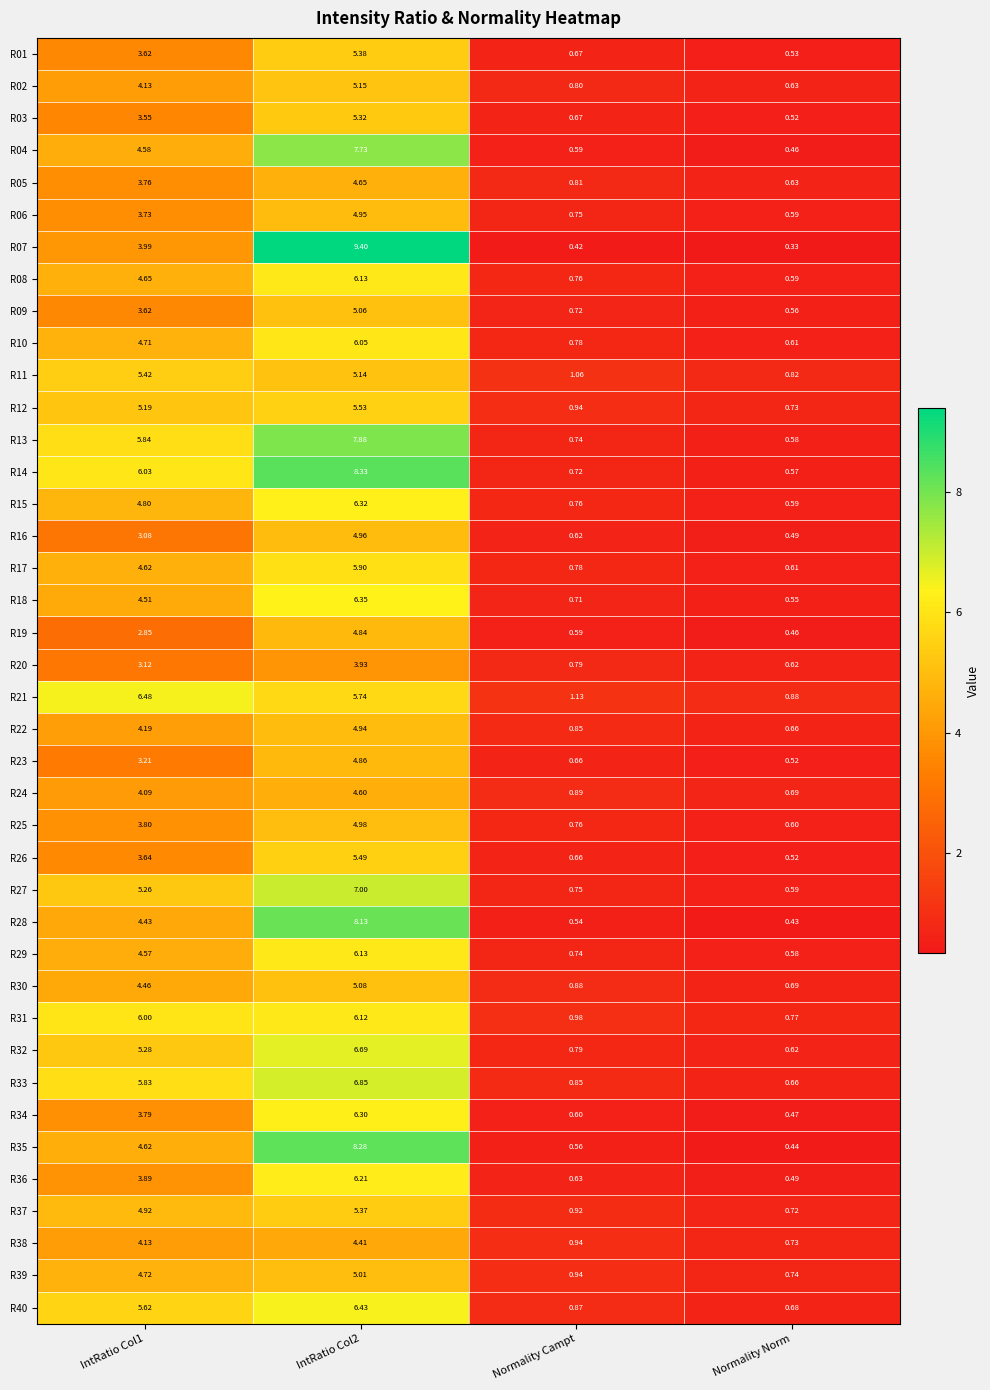

Is the value of R05 at IntRatio Col1 greater than the value of R10 at Normality Norm?

Yes